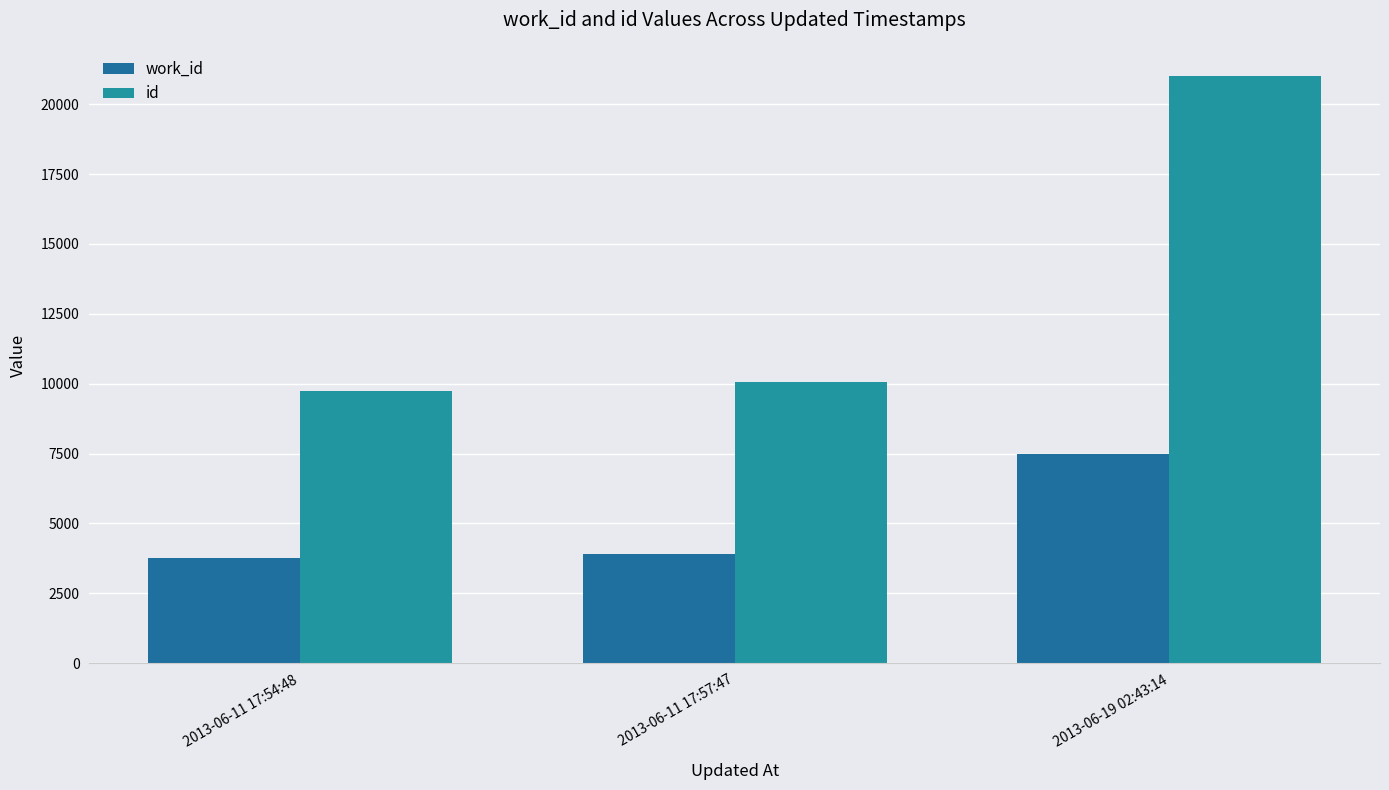

How many data points does each series have?

3